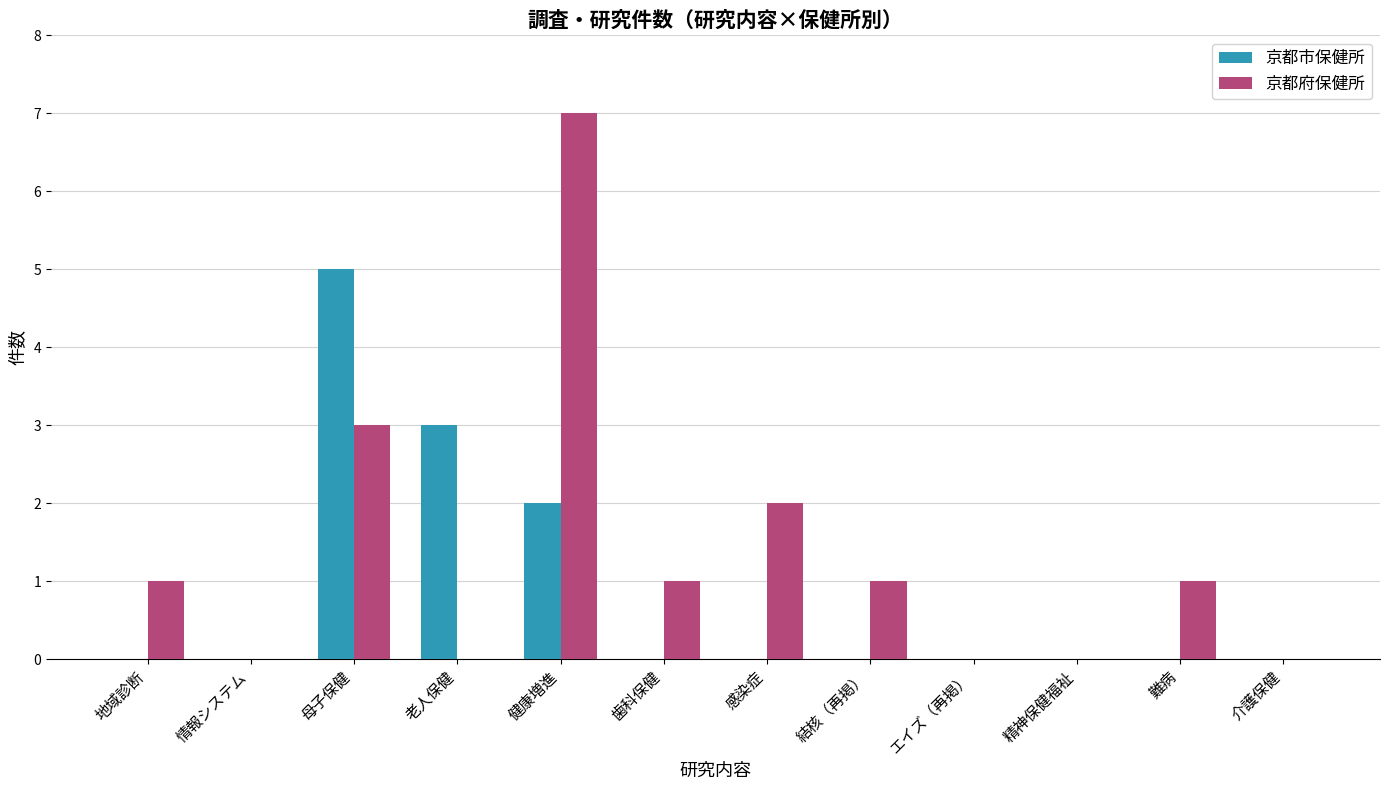

What is the maximum value shown in the chart?

7